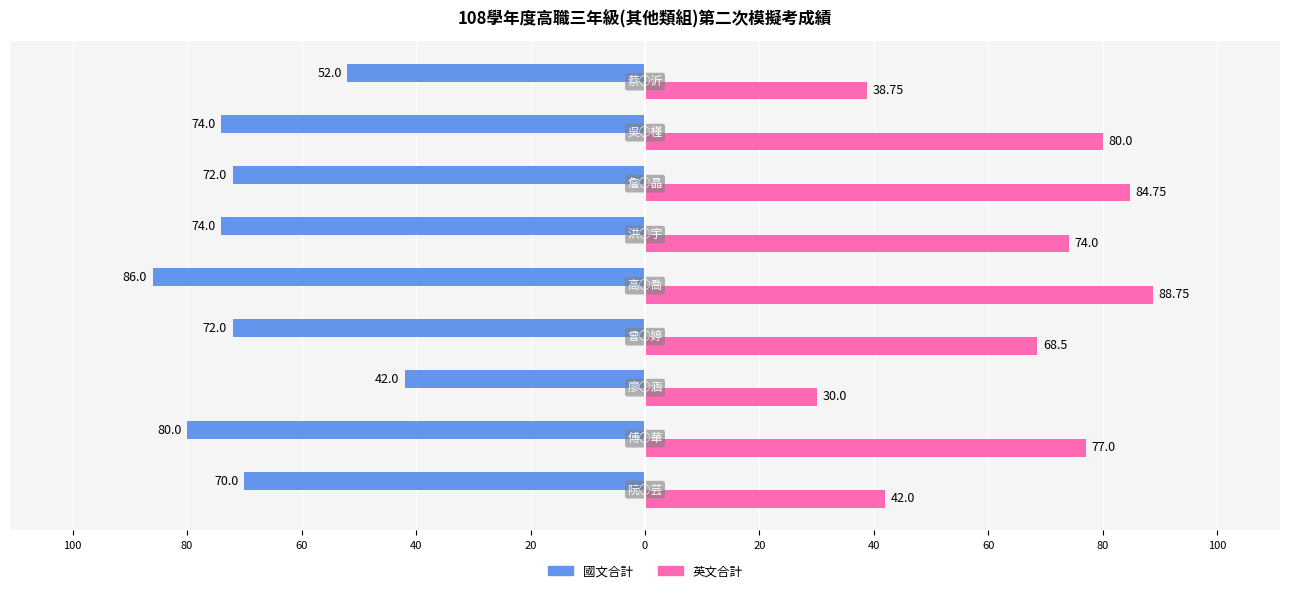

Which series has the largest range (max minus min)?

英文合計